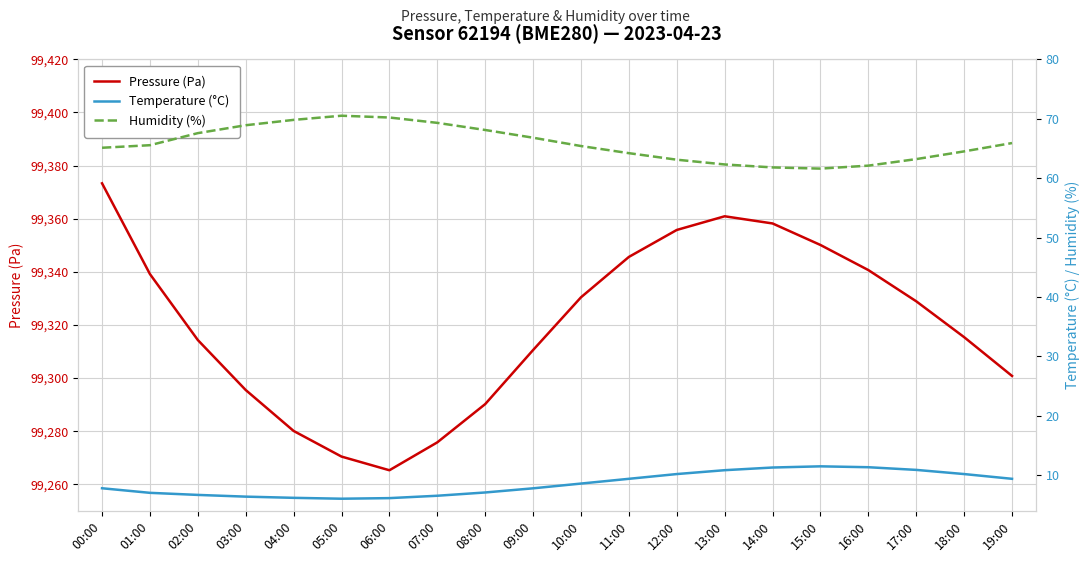

List the series in order of their peak value, lowest first.

Temperature (°C), Humidity (%), Pressure (Pa)